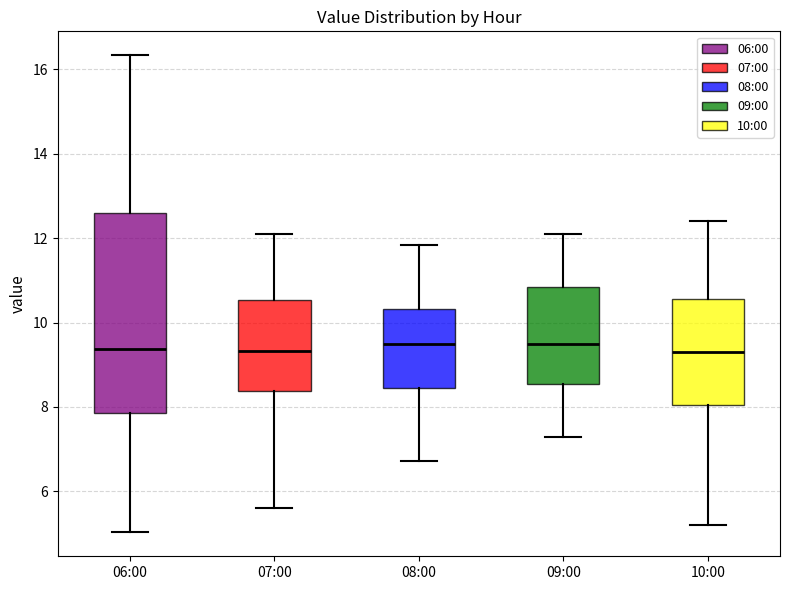

Where does the lower whisker of the box for 09:00 end on the y-axis? The values are not printed on the chart, so give them approximately, as read against the axis.

7.4